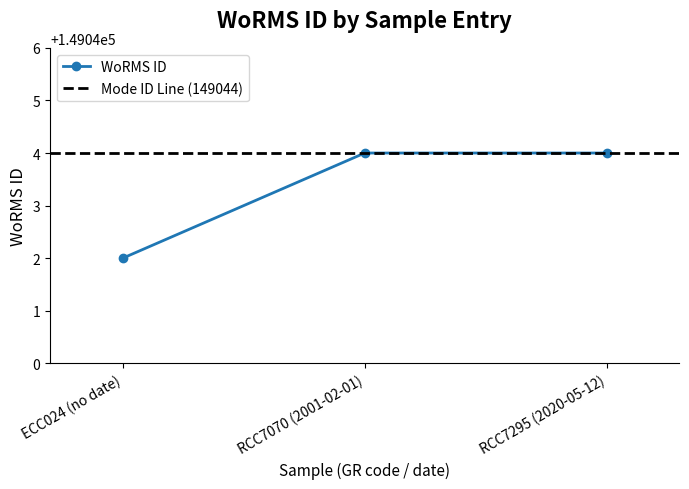

Approximately how many times larger is the value at RCC7070 (2001-02-01) compared to ECC024 (no date)?

1.0